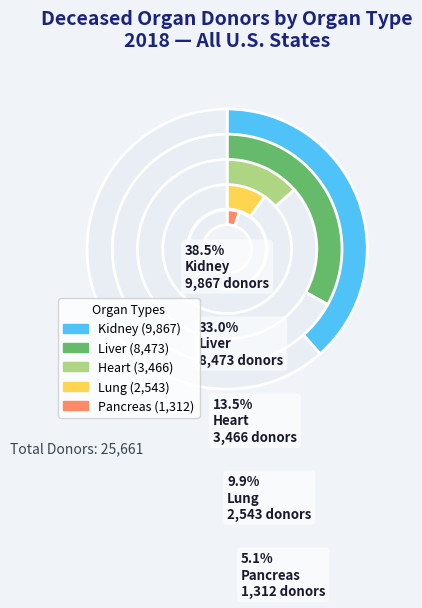

To the nearest percent, what portion does Heart represent?

14%